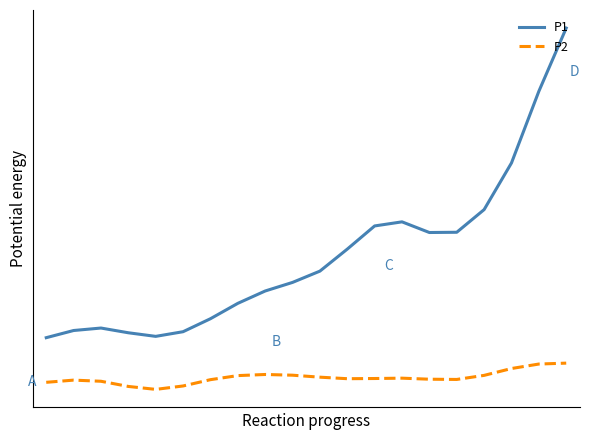

Is this an area chart (filled region under the line)?

No